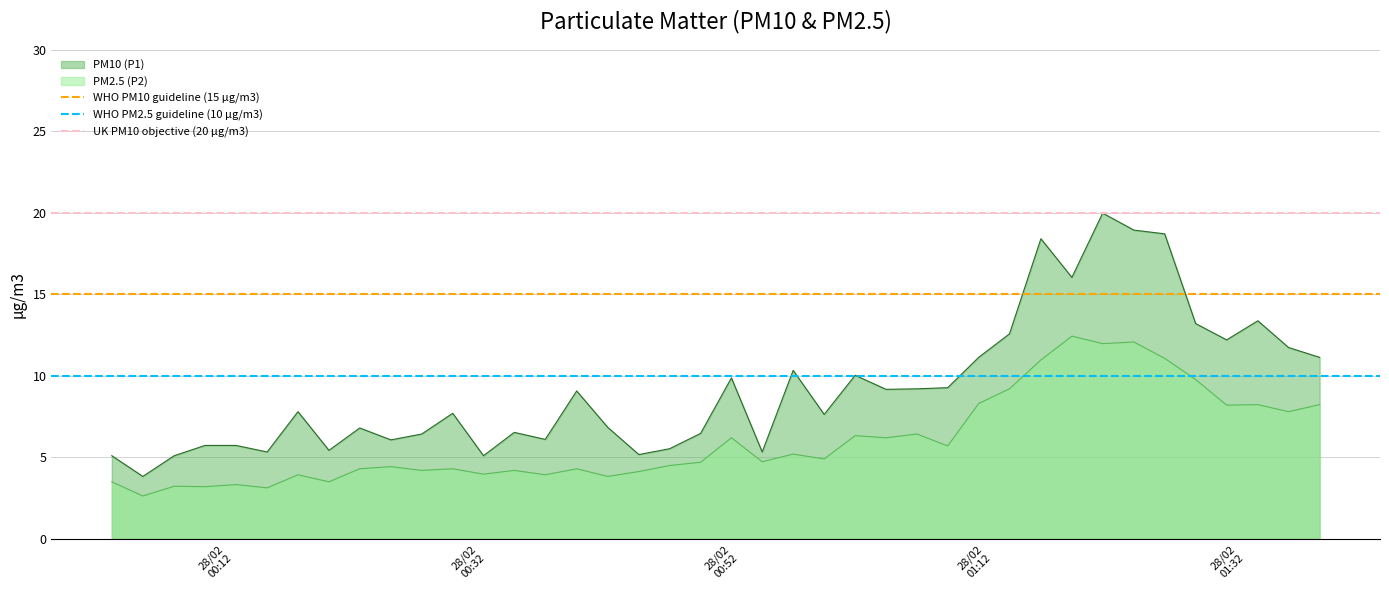

True or false: PM10 (P1) and PM2.5 (P2) cross at least once.

False